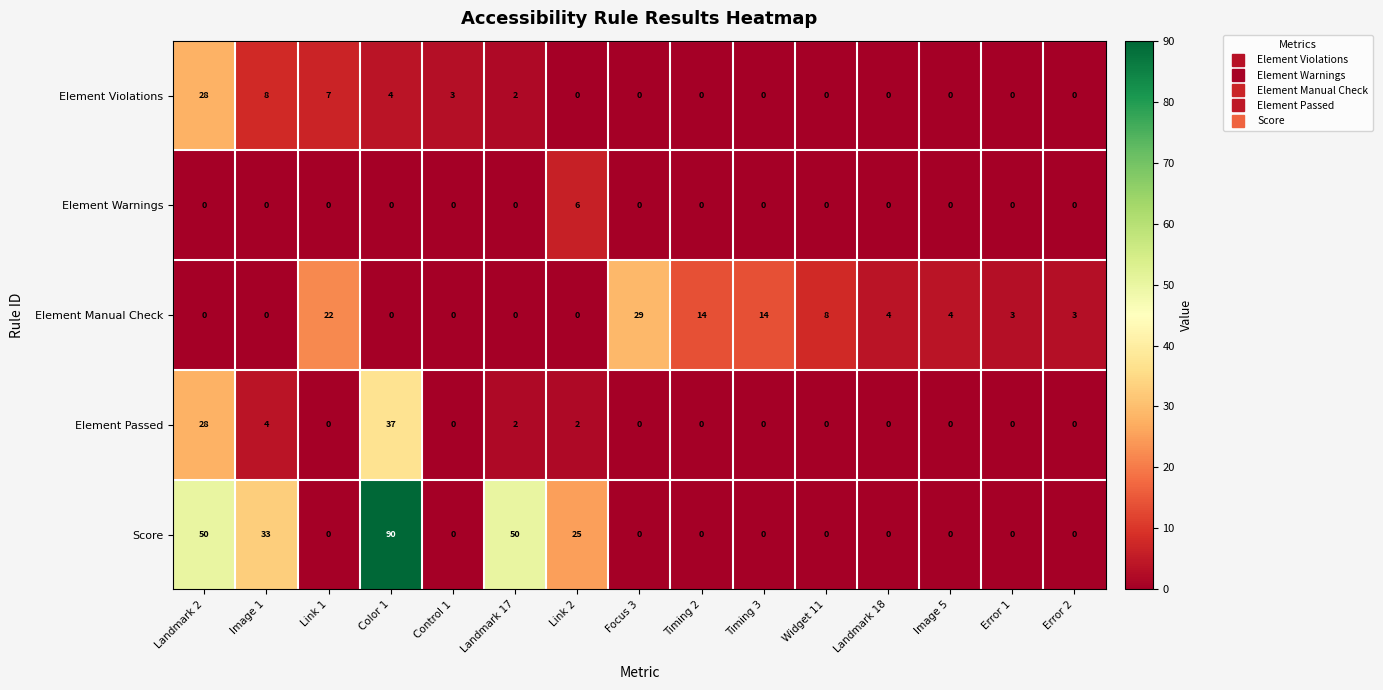

How many values in the Element Violations series exceed 0?

6